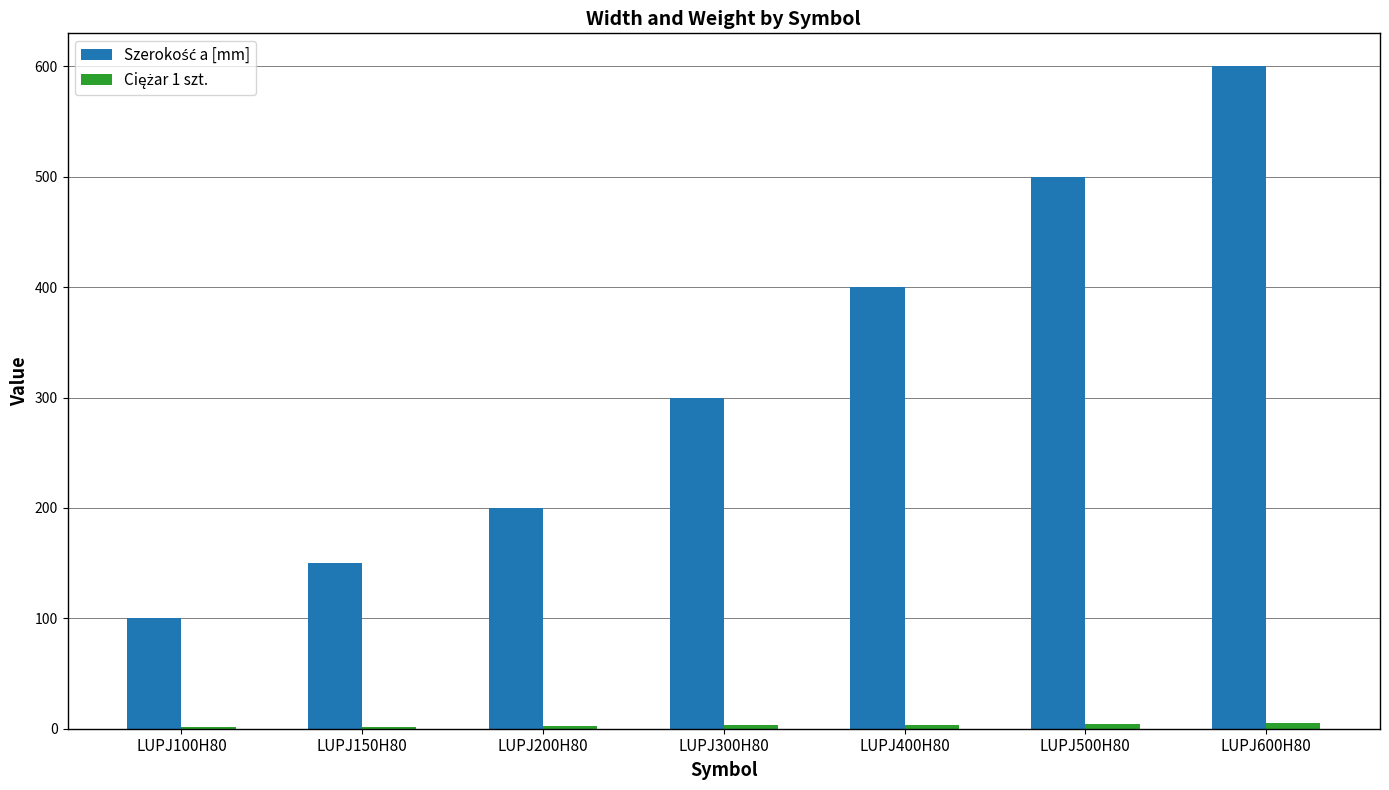

What is the maximum value shown in the chart?

600.0